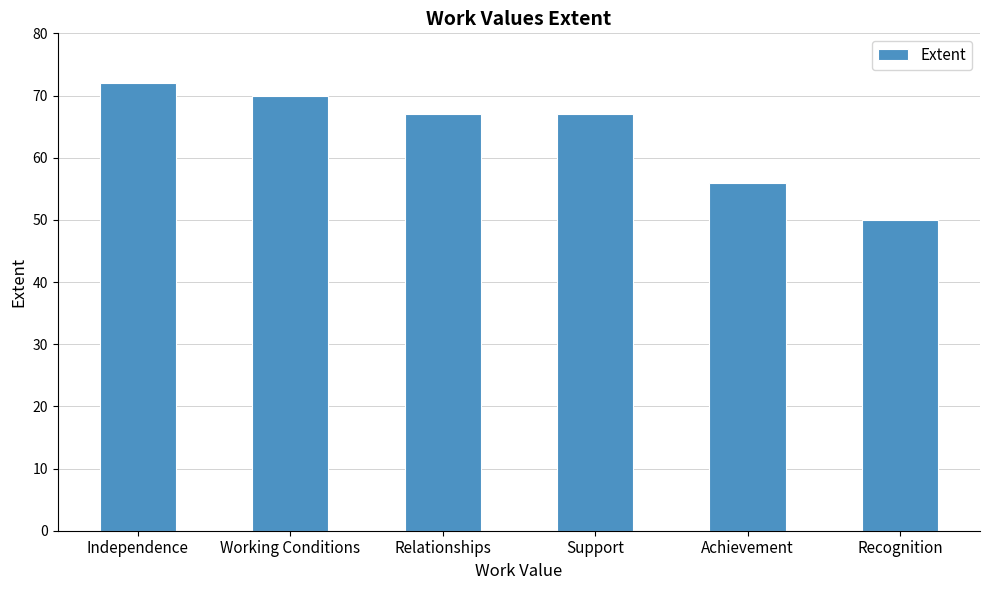

Are the bars grouped side by side (vs. stacked)?

No